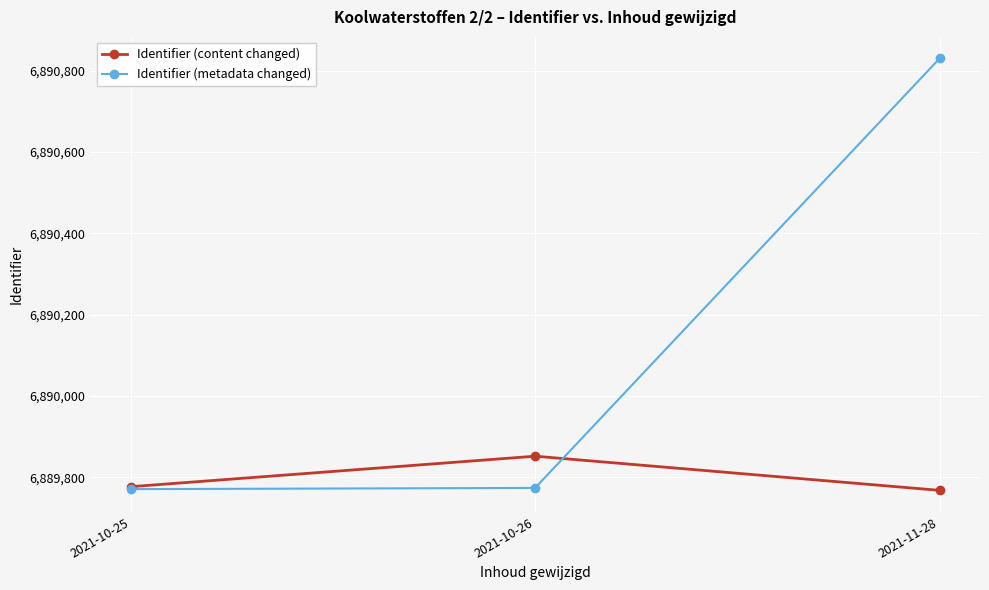

How many data points in Identifier (content changed) are less than 6889777?

1